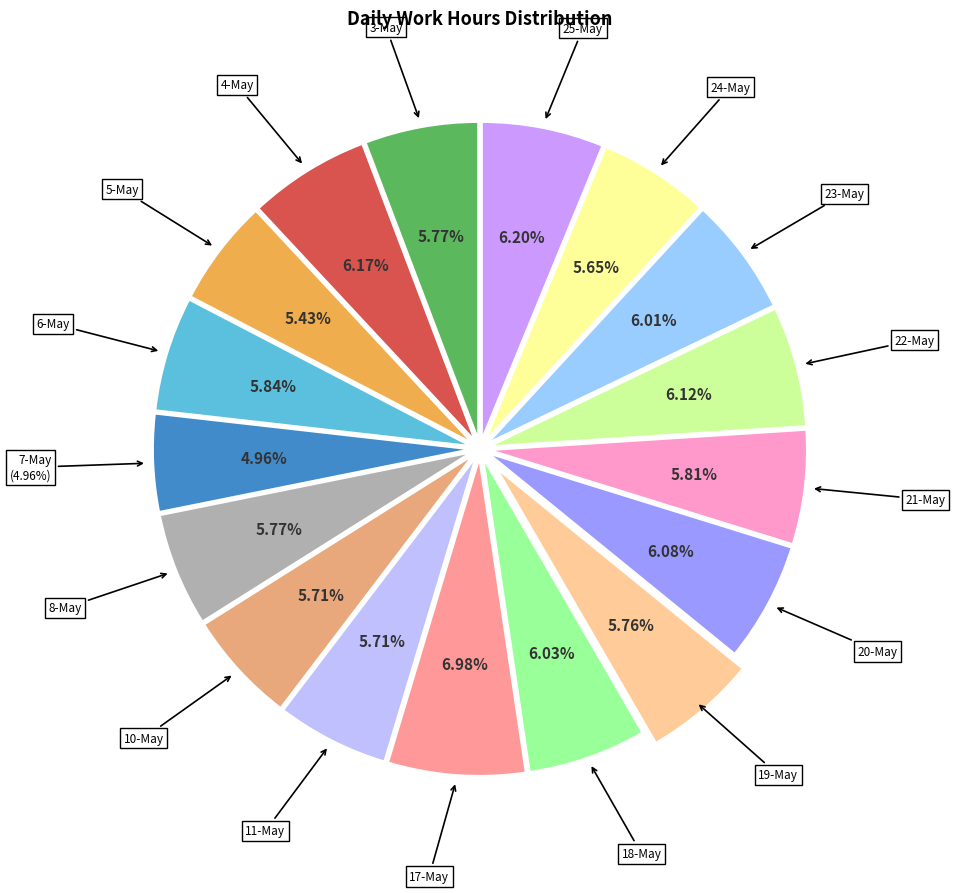

What percentage is the 22-May slice, to the nearest percent?

6%